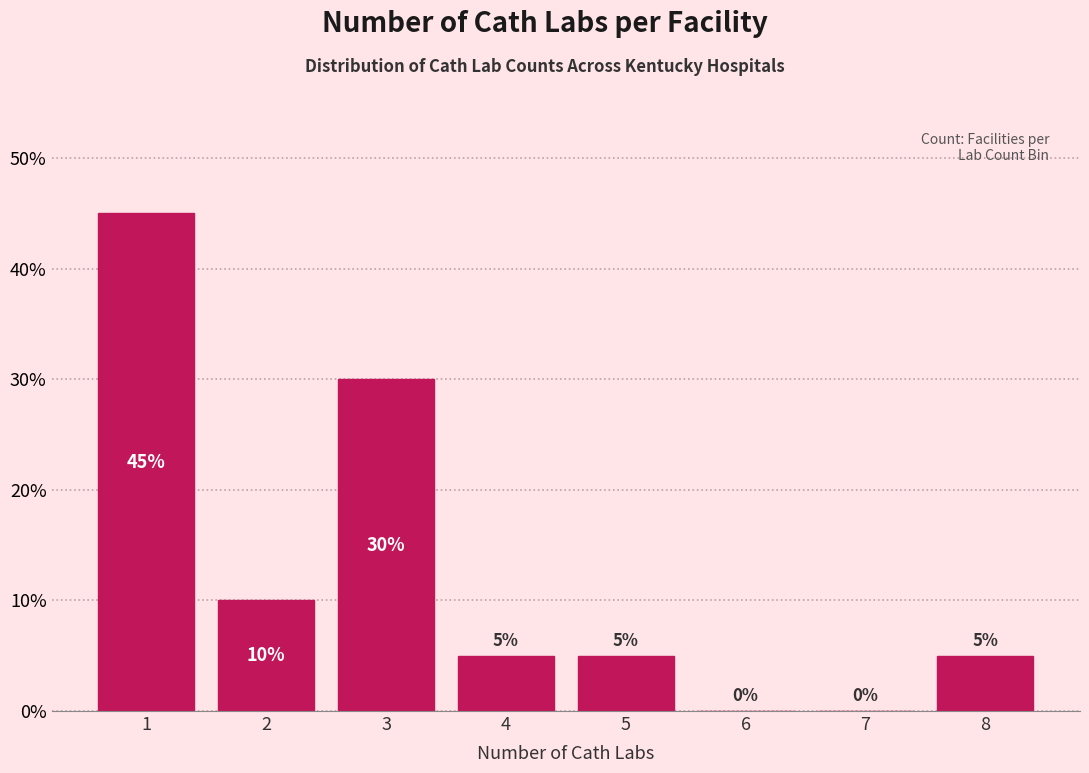

What is the height of the bar covering 1.5 to 2.5 on the x-axis?

10